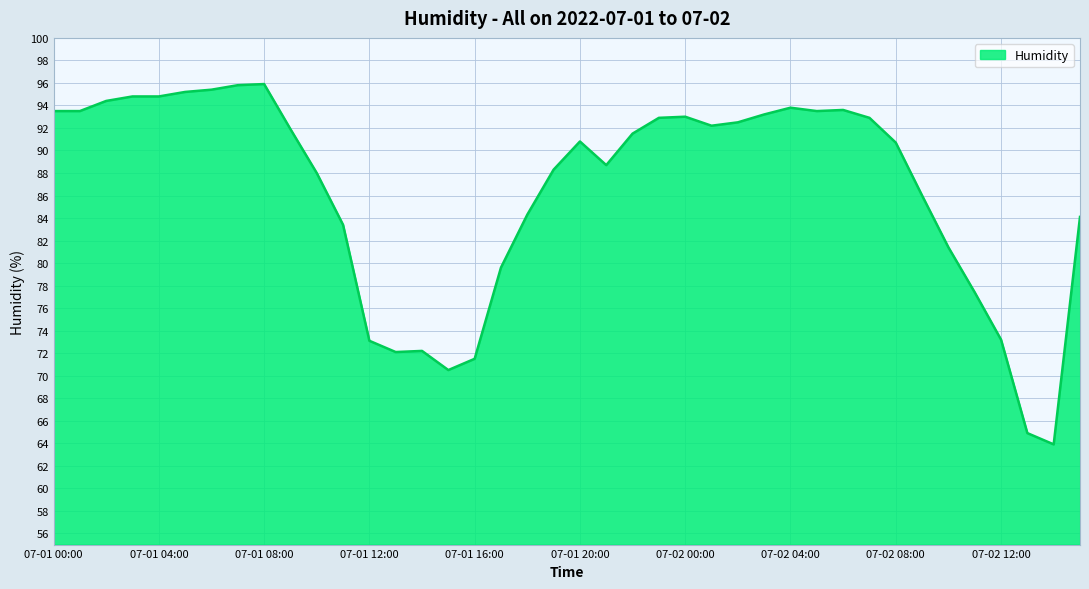

What is the difference between the maximum and minimum values?

32.0